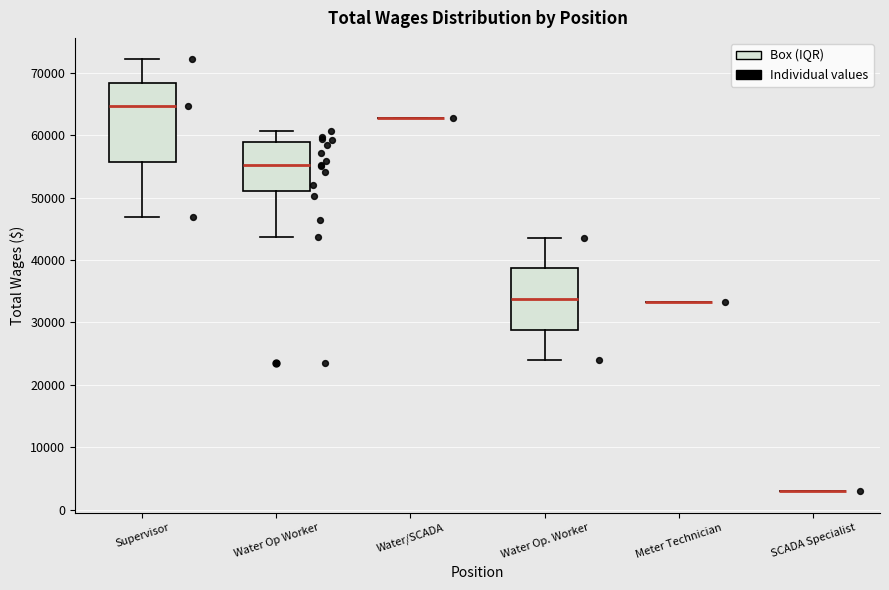

Reading left to right, read every box against the y-axis: the position of its median line, the range the box covers, and the ends of its whiskers. The values are not printed on the chart, so give them approximately, as read against the axis.

Supervisor: median 65000, box 56000 to 68000, whiskers 47000 to 72000
Water Op Worker: median 55000, box 51000 to 59000, whiskers 44000 to 61000
Water/SCADA: box collapsed to a line at 63000, whiskers 63000 to 63000
Water Op. Worker: median 34000, box 29000 to 39000, whiskers 24000 to 44000
Meter Technician: box collapsed to a line at 33000, whiskers 33000 to 33000
SCADA Specialist: box collapsed to a line at 3000, whiskers 3000 to 3000